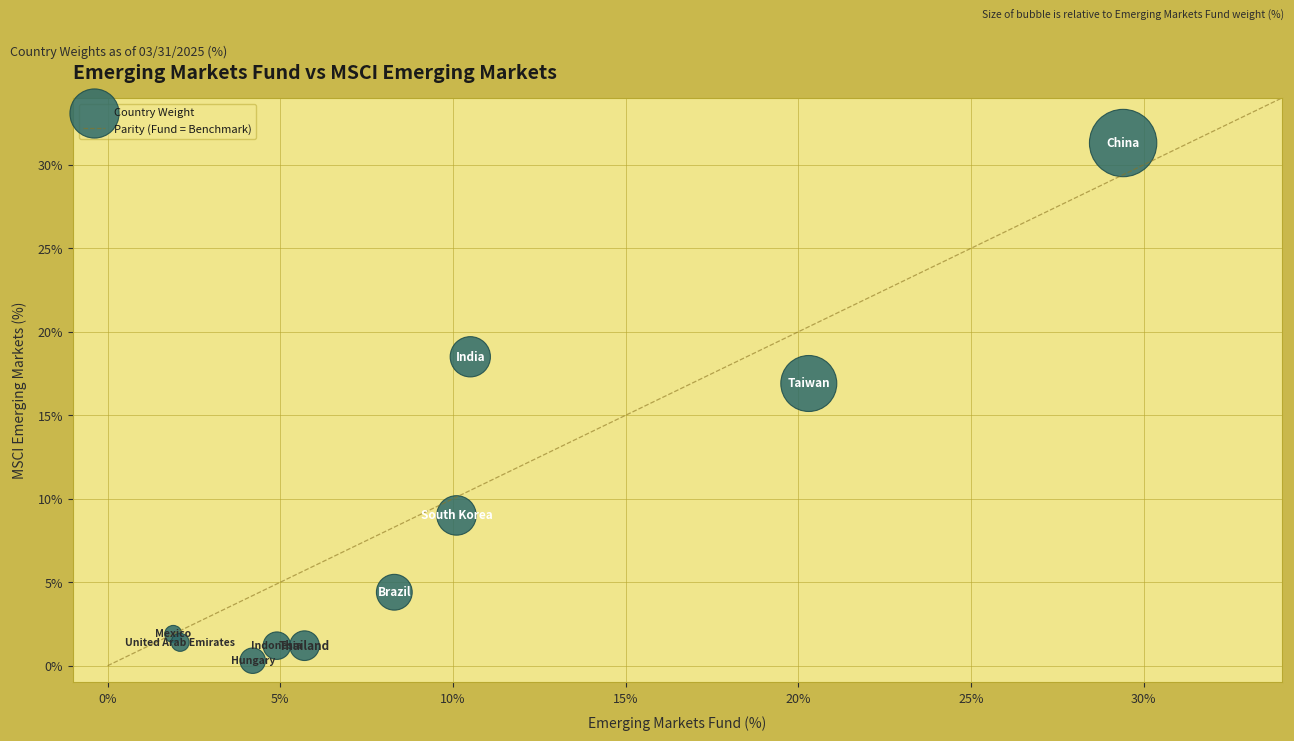

What is the average X value?

9.7